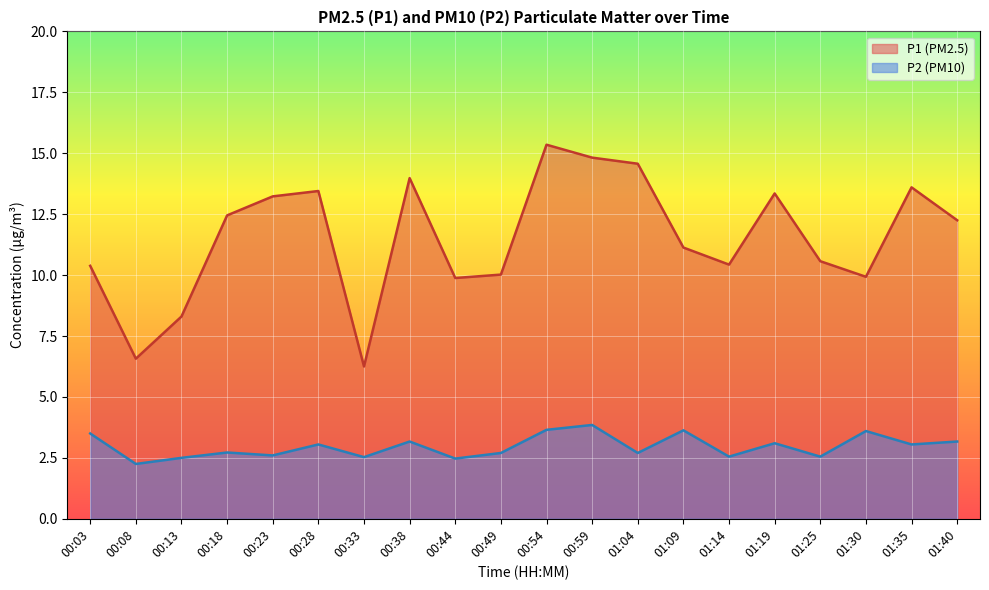

How many interior local valleys does the P2 series have?

8